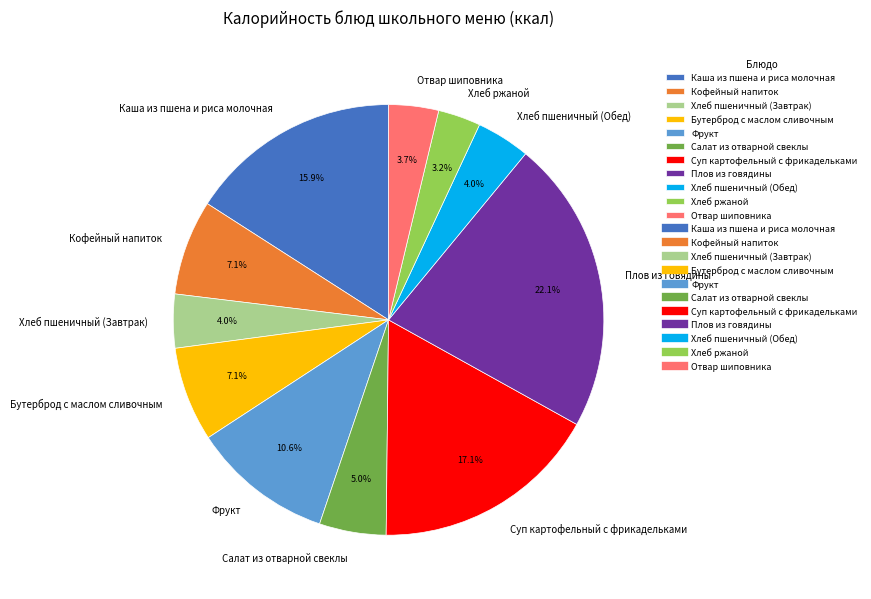

True or false: Хлеб пшеничный (Обед) accounts for 4% of the total.

True